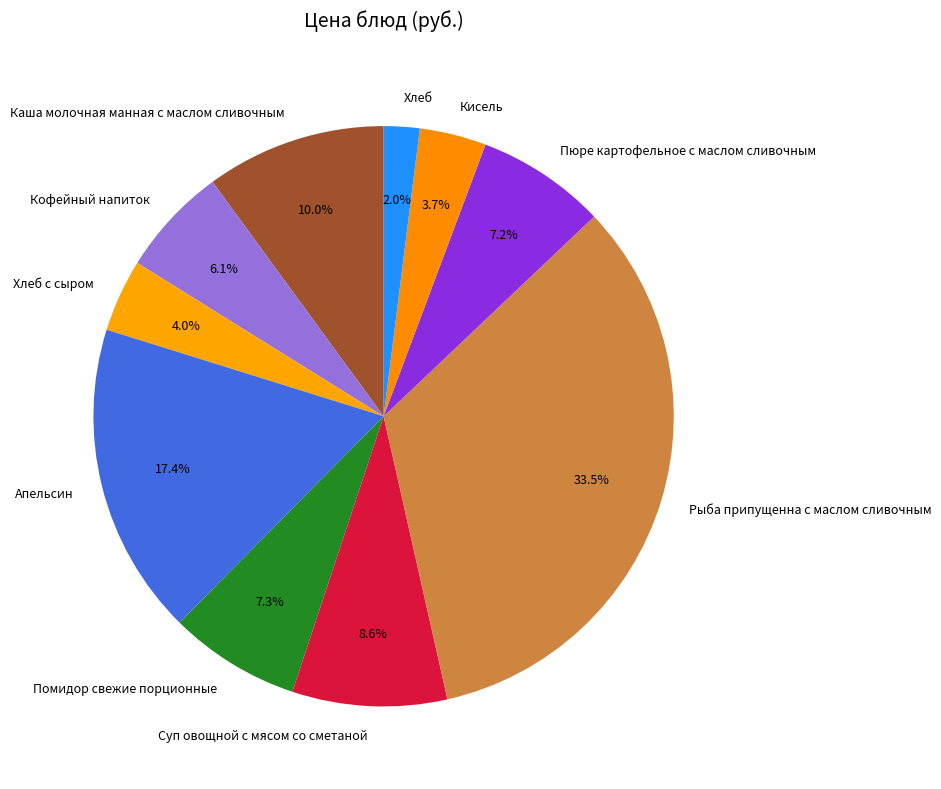

Between Кофейный напиток and Пюре картофельное с маслом сливочным, which is larger?

Пюре картофельное с маслом сливочным